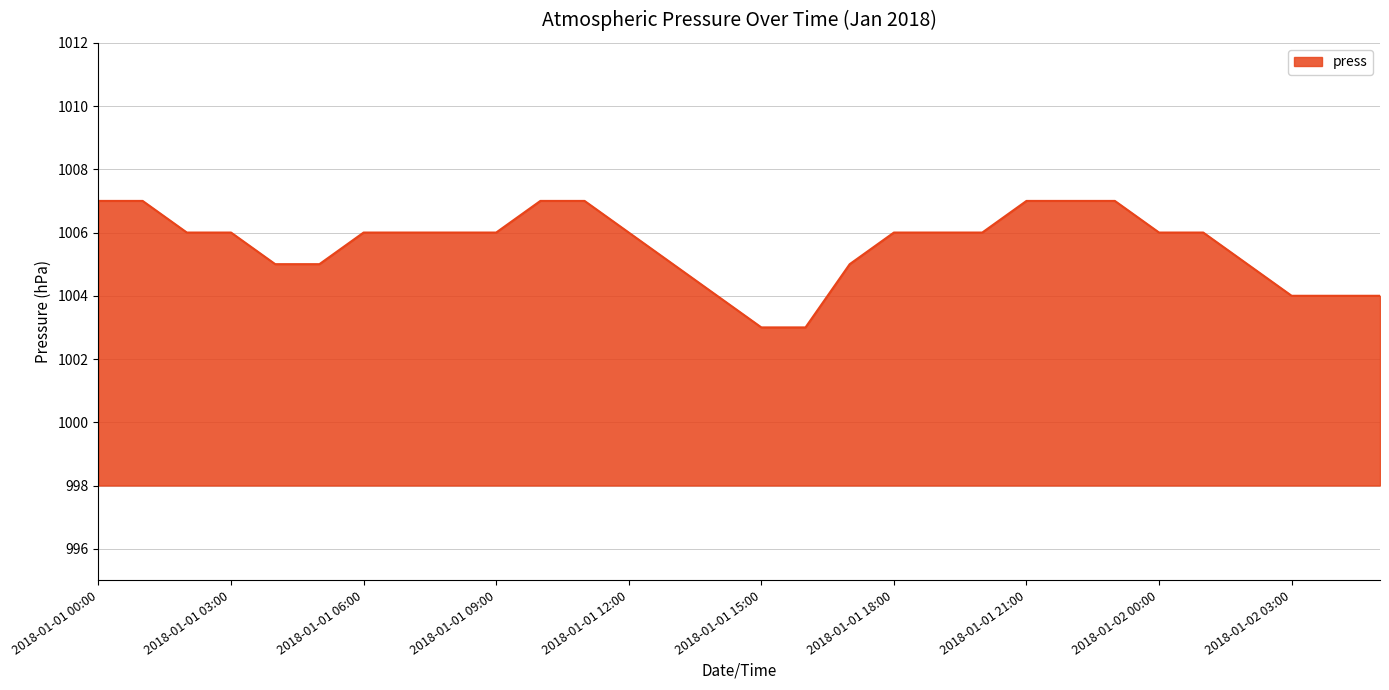

What is the smallest value displayed?

1003